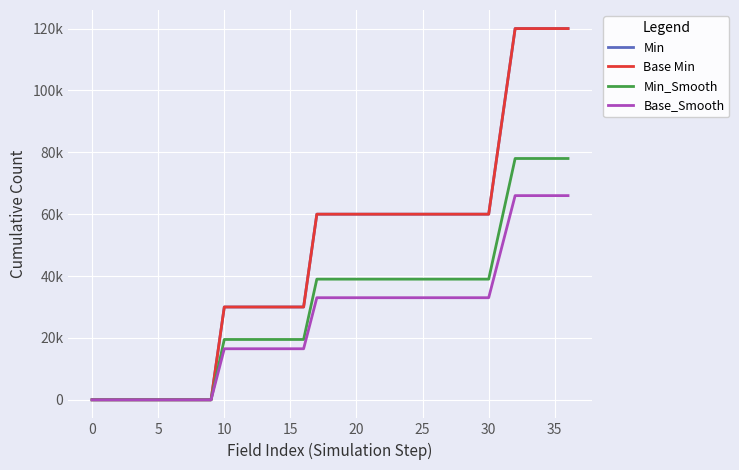

At which category does the chart reach its peak across all series?

32